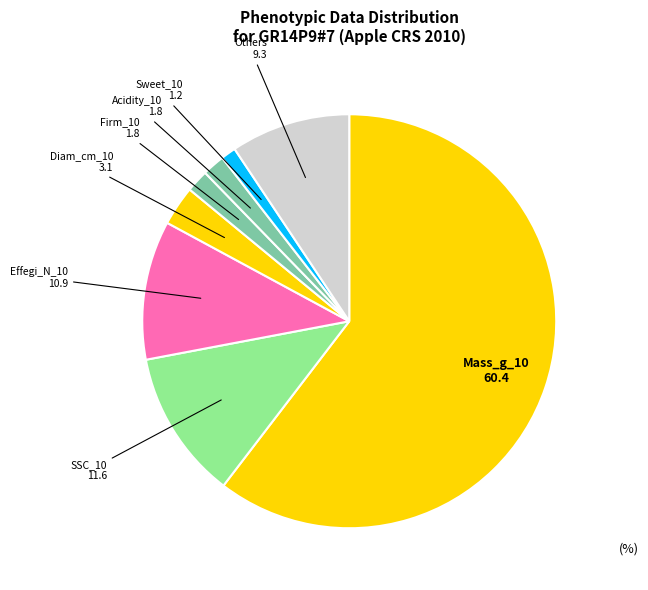

Which category has the biggest portion of the pie?

Mass_g_10